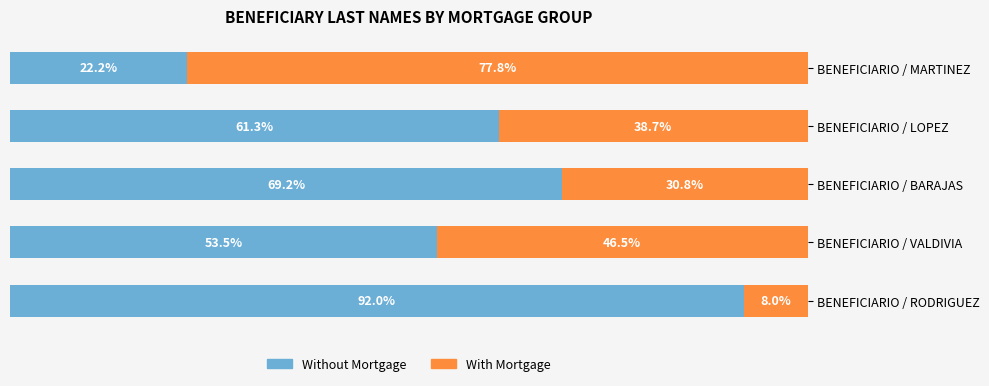

Rank the categories by Without Mortgage value from highest to lowest.

BENEFICIARIO / RODRIGUEZ, BENEFICIARIO / BARAJAS, BENEFICIARIO / LOPEZ, BENEFICIARIO / VALDIVIA, BENEFICIARIO / MARTINEZ